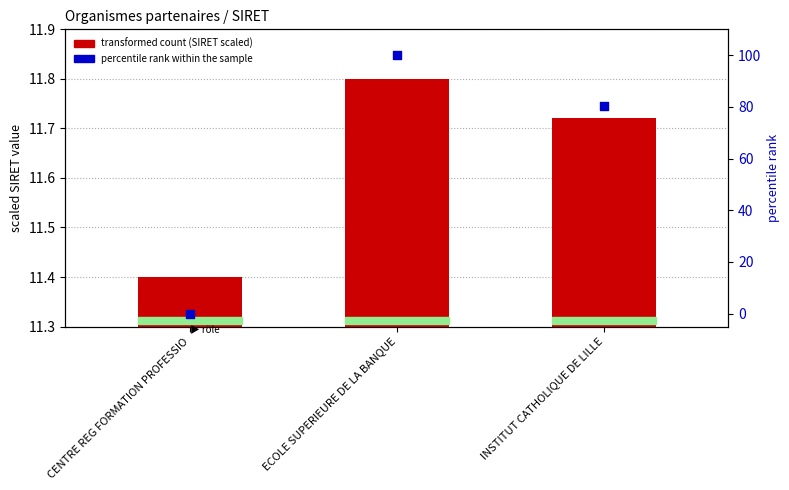

Which series contains the lowest Y value?

percentile rank within the sample